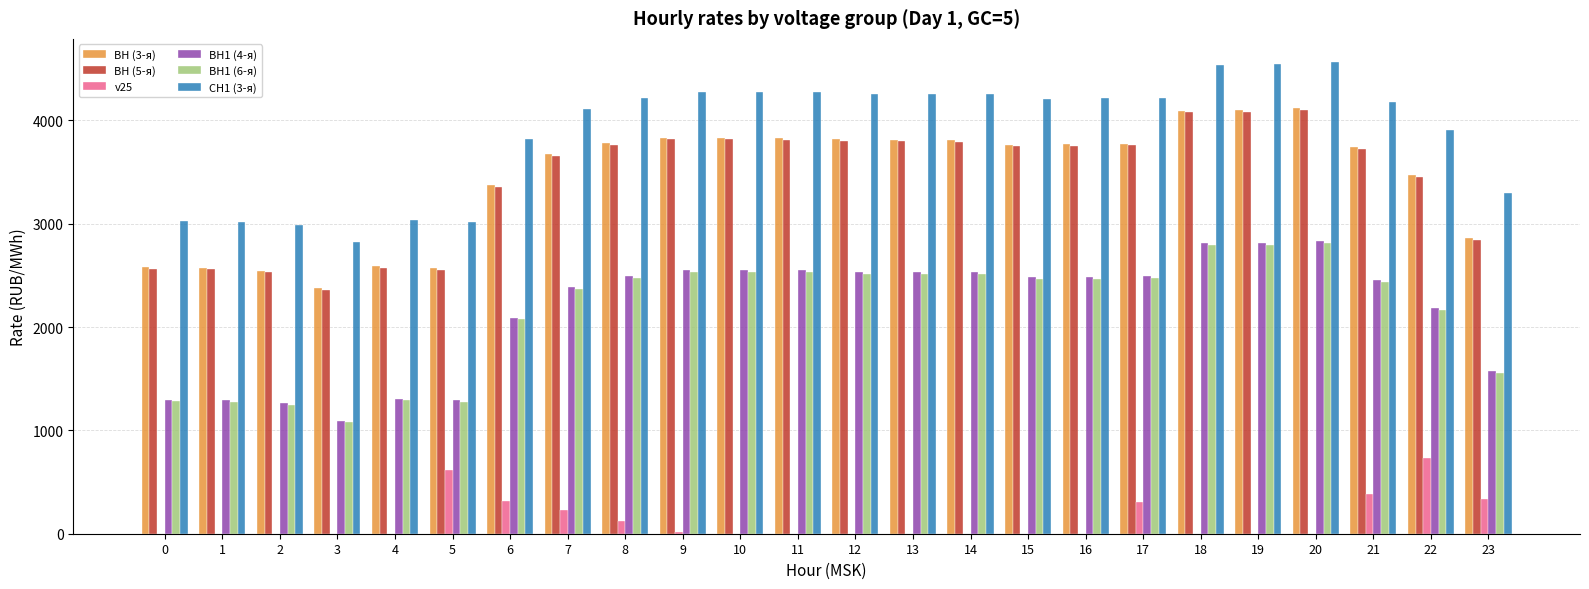

True or false: ВН1 (6-я) has a value of 1271.9 at 5.

True